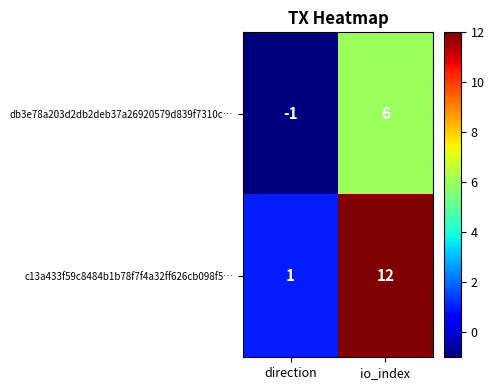

How many series are shown in this chart?

2